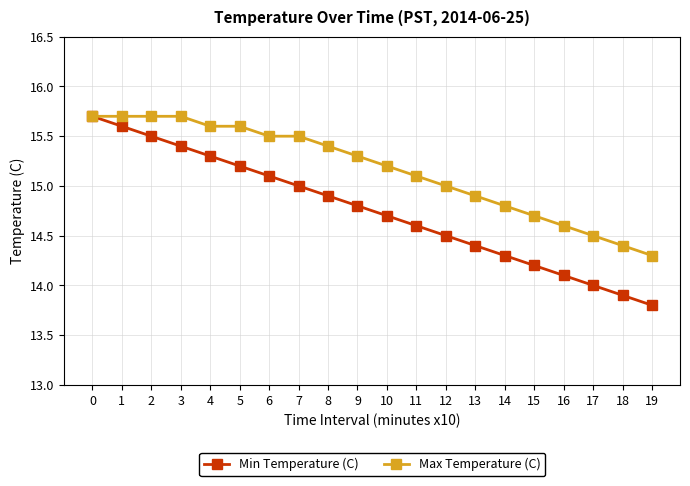

What is the difference between the maximum and second lowest values in the Max Temperature (C) series?

1.3